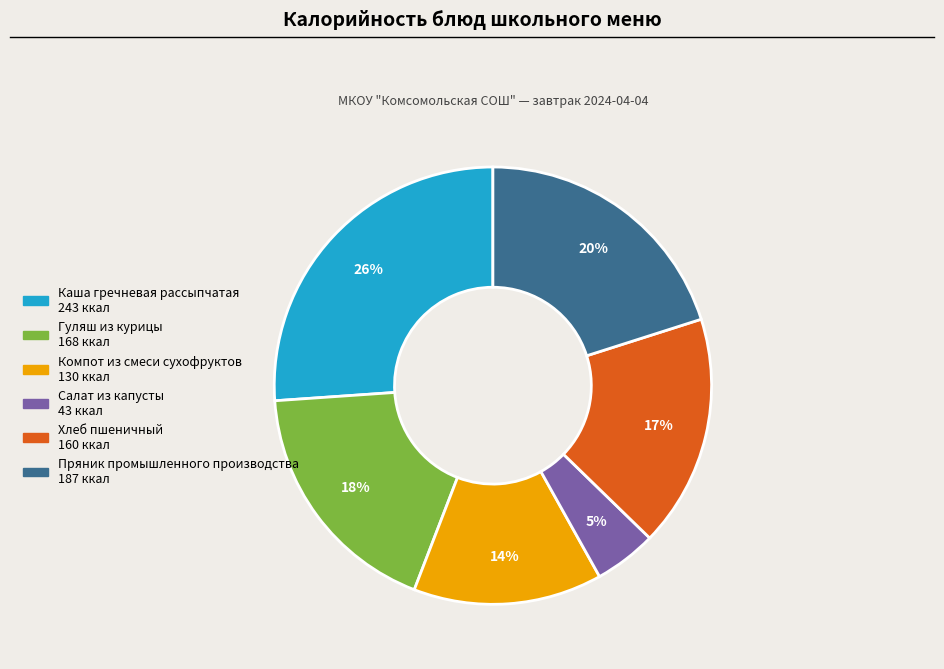

What is the largest slice in the pie chart?

Каша гречневая рассыпчатая